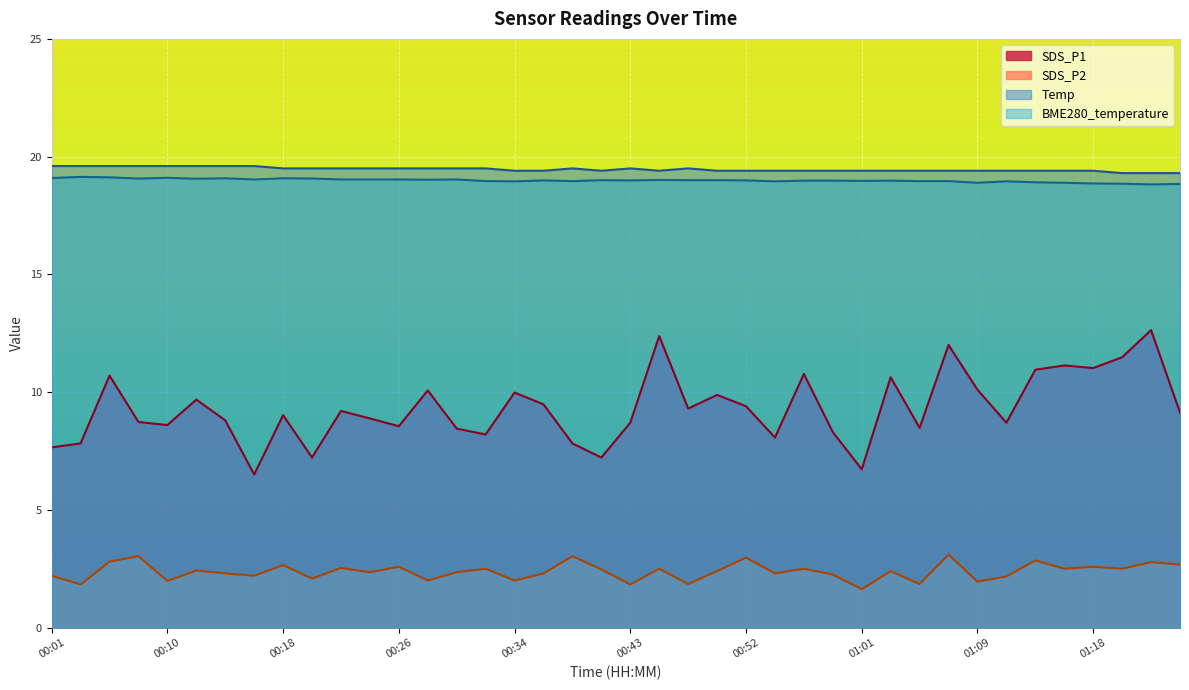

Which series has the largest total across all categories?

Temp